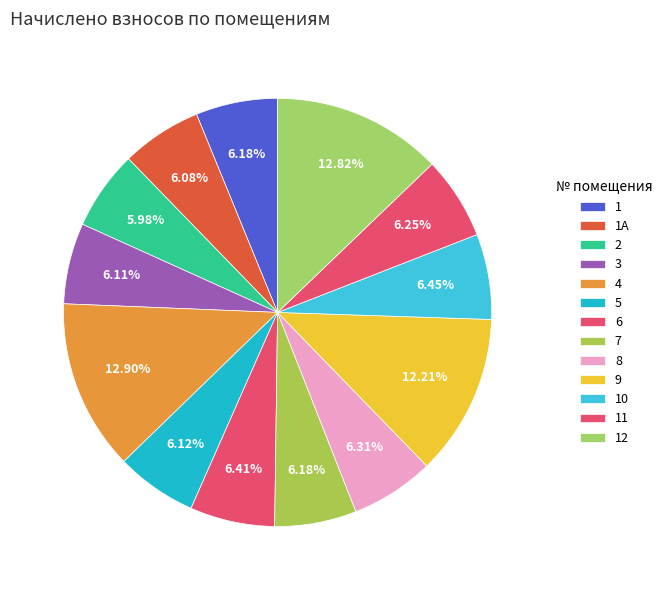

What is the change in value from 5 to 12?

+5924.3